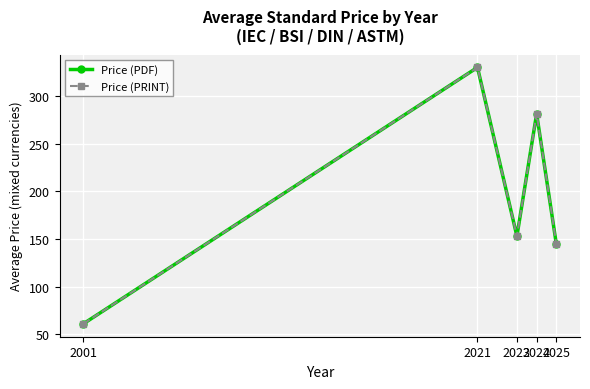

Does the chart have visible grid lines?

Yes